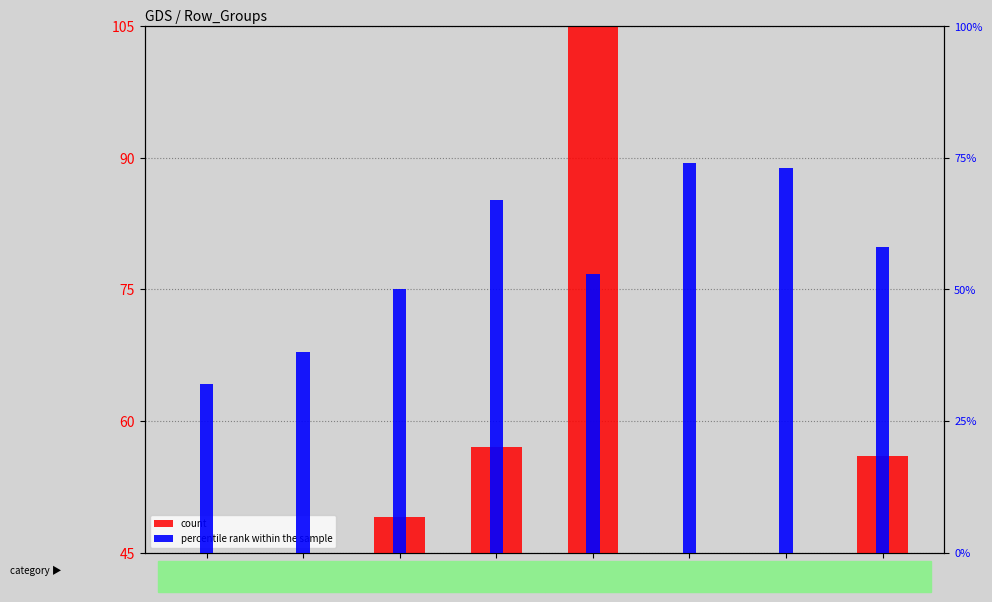

Does the chart contain any negative values?

No